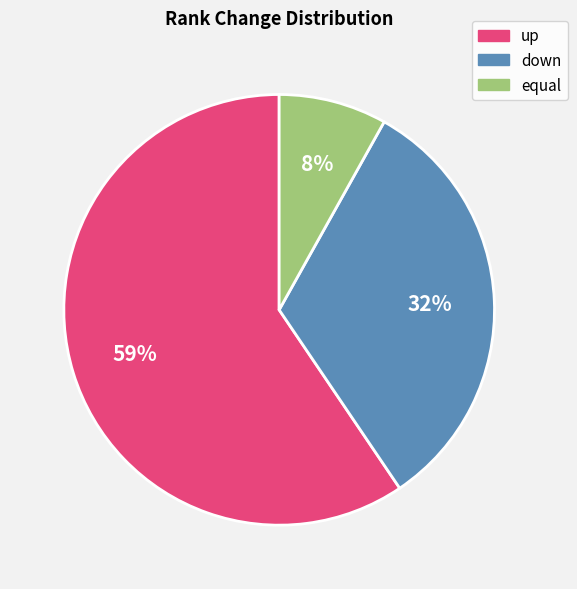

What is the largest slice in the pie chart?

up